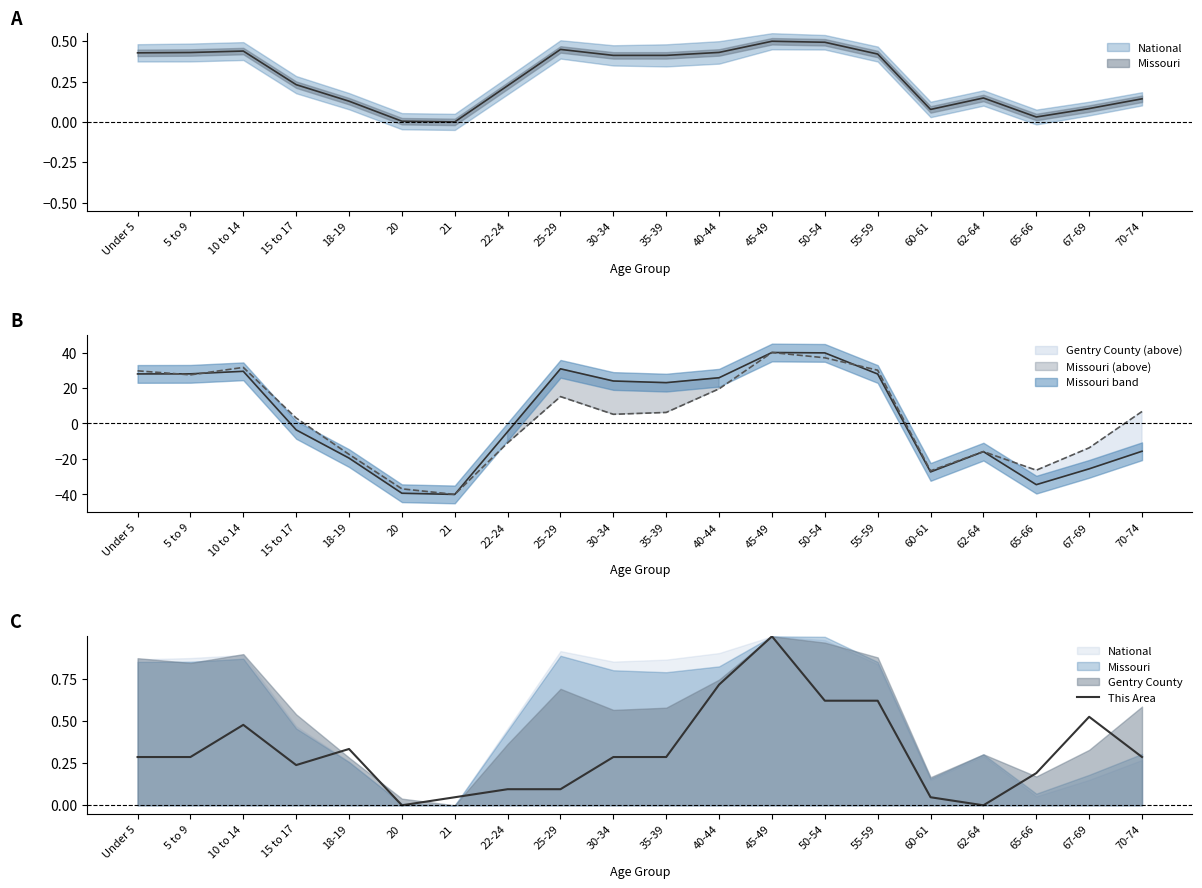

What is the average value?

0.3